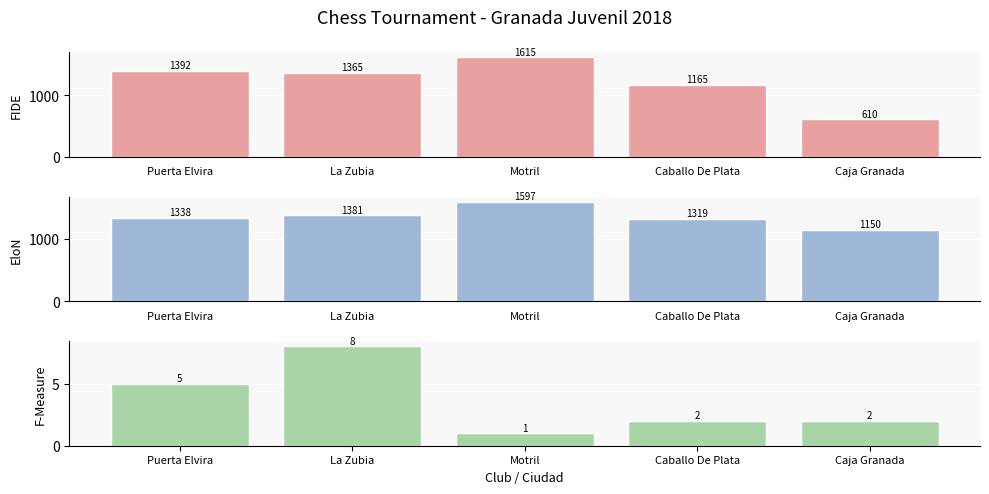

Which has a higher value, Motril or Puerta Elvira?

Motril